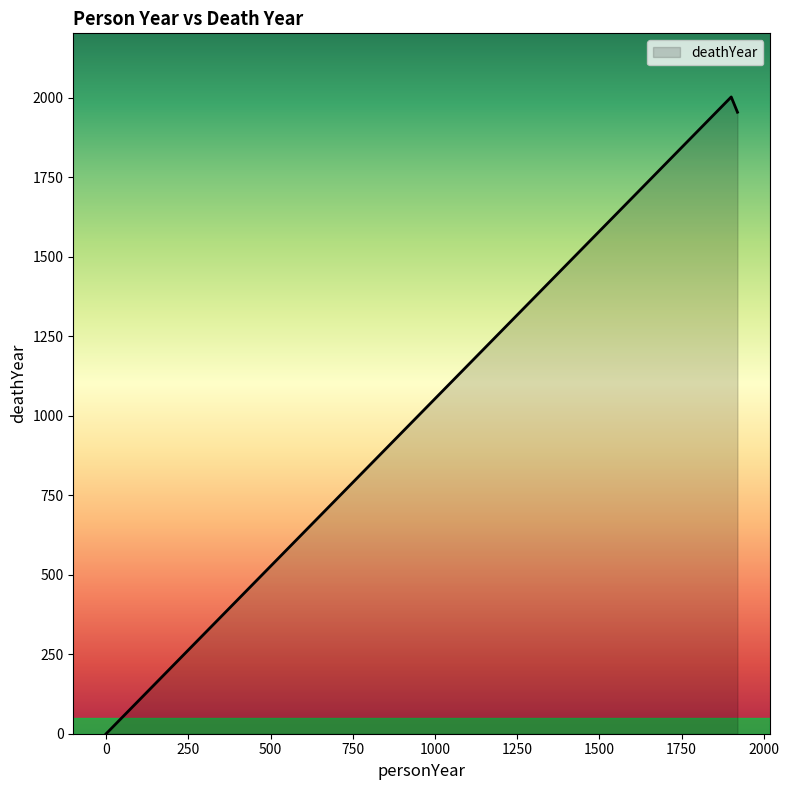

What is the difference between the maximum and minimum values?

2002